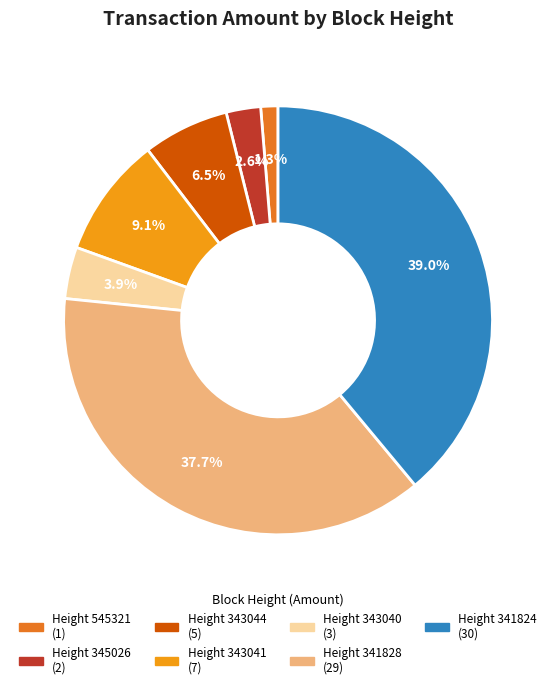

Is there a majority slice in this chart?

No